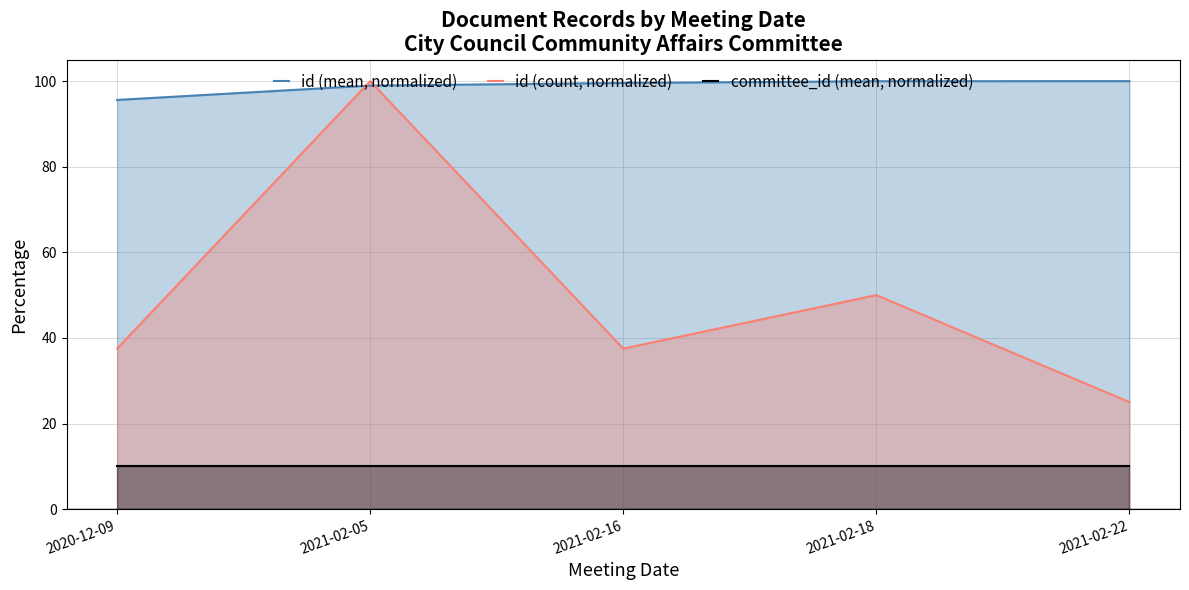

Which series has the largest total across all categories?

id (mean, normalized)